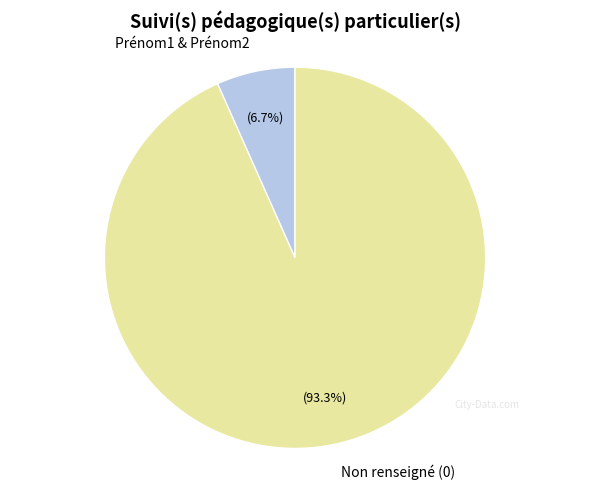

To the nearest percent, what is the difference between the largest and smallest slice percentages?

87%